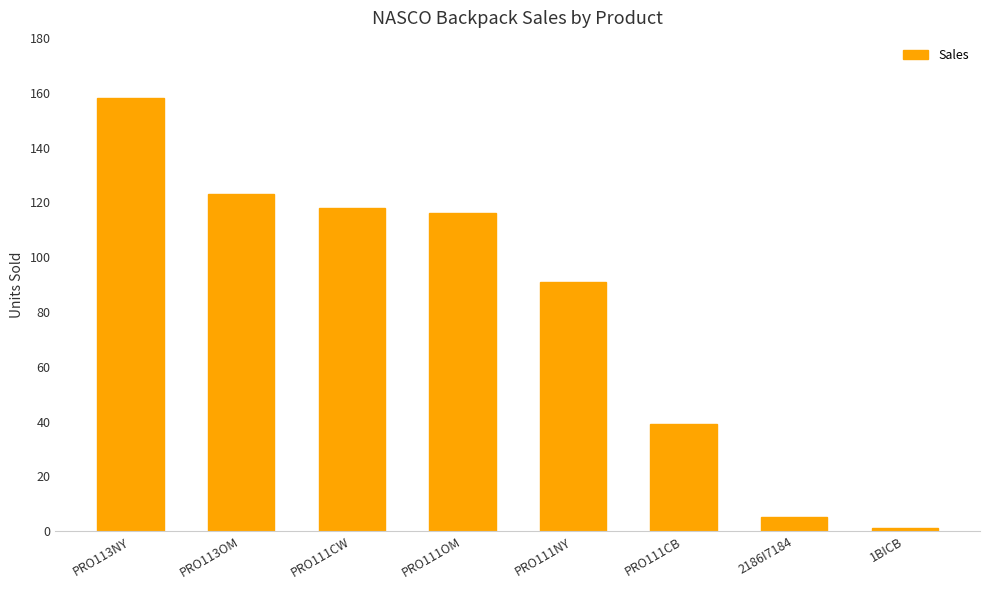

List the labels in order of value, largest first.

PRO113NY, PRO113OM, PRO111CW, PRO111OM, PRO111NY, PRO111CB, 2186I7184, 1BICB